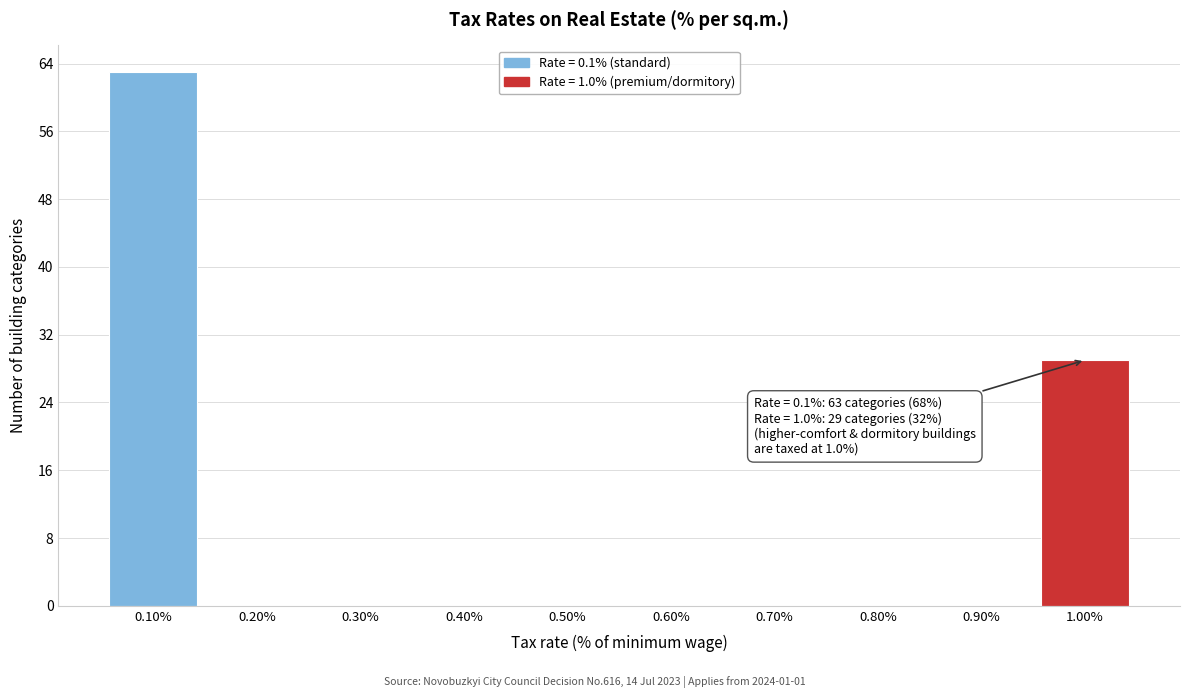

Over which range of the x-axis is the bar tallest?

0.05 to 0.15